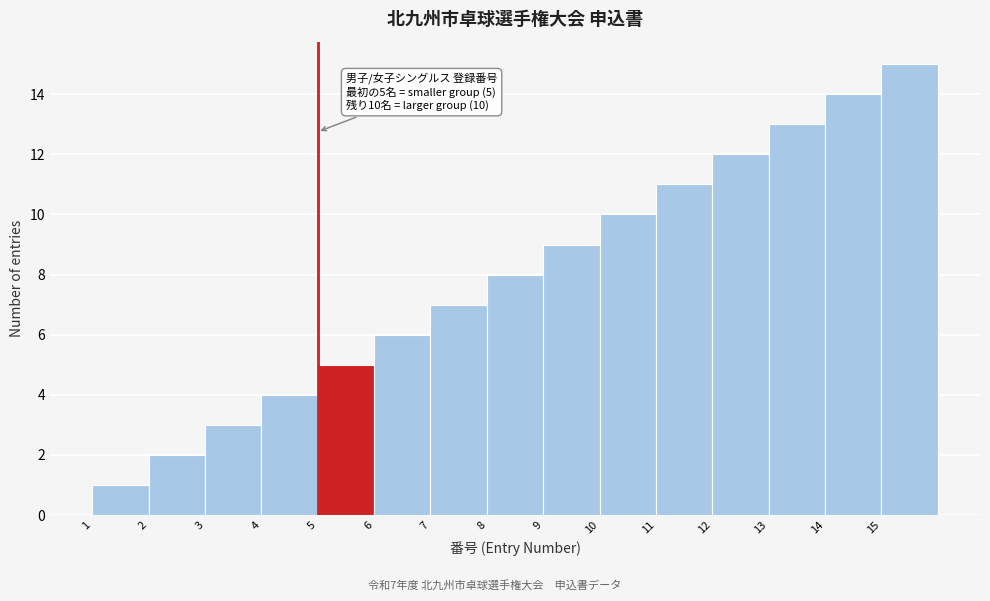

Over which range of the x-axis is the bar tallest?

15 to 16